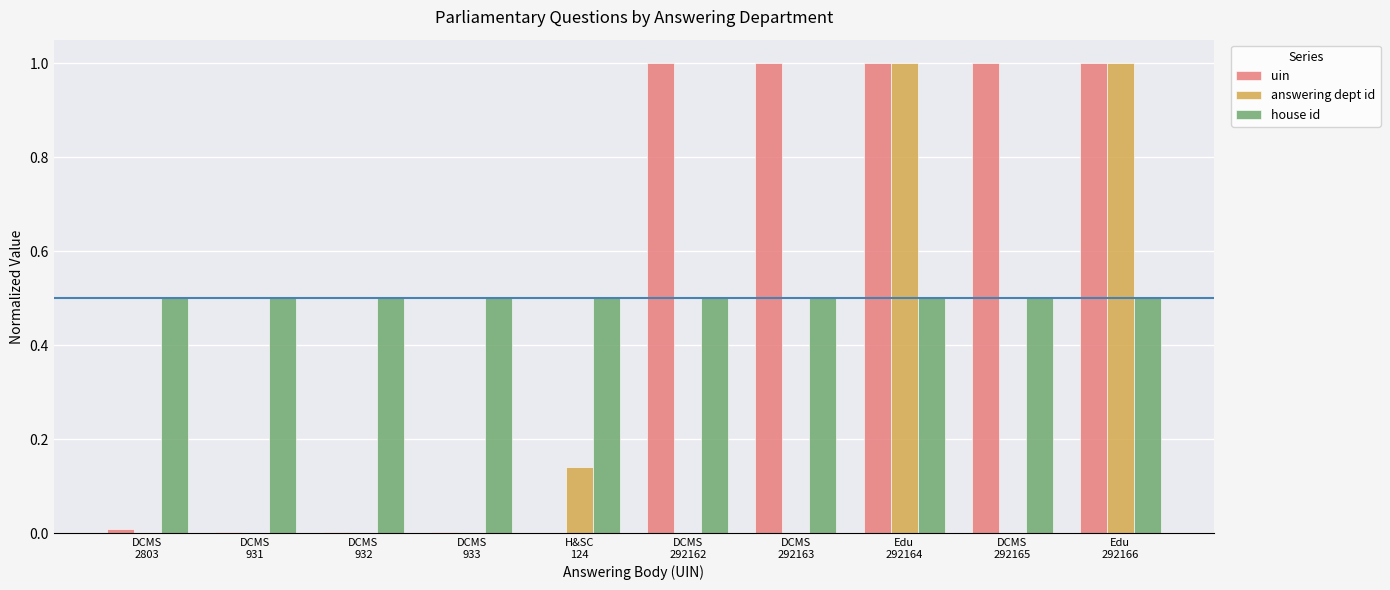

Which series changed the most between DCMS
292165 and Edu
292166?

answering dept id